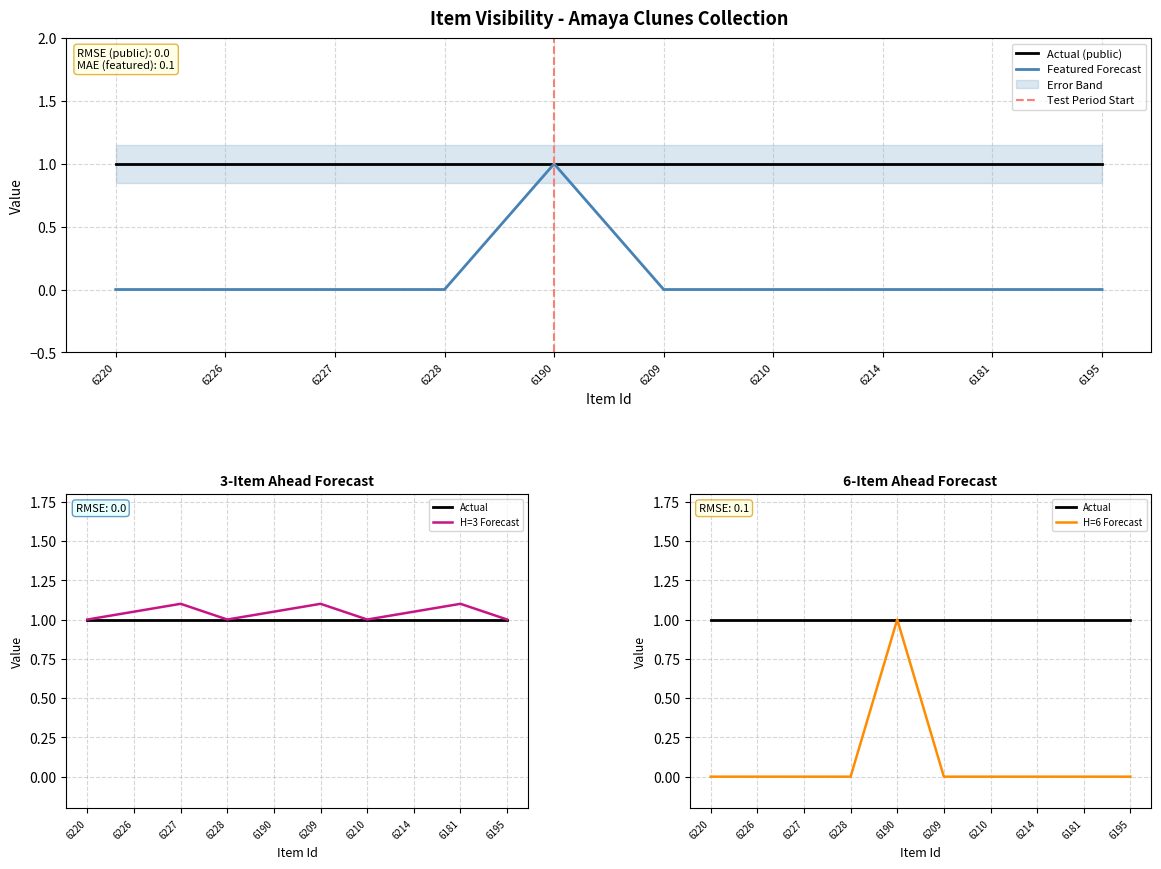

Where is the first local maximum?

6190